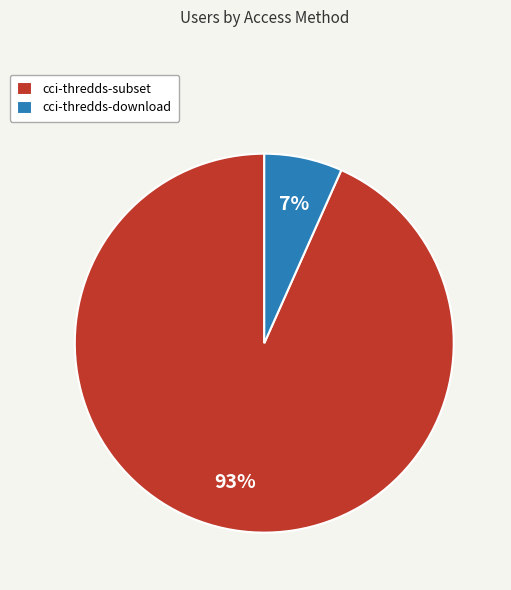

To the nearest percent, what is the average slice percentage?

50%